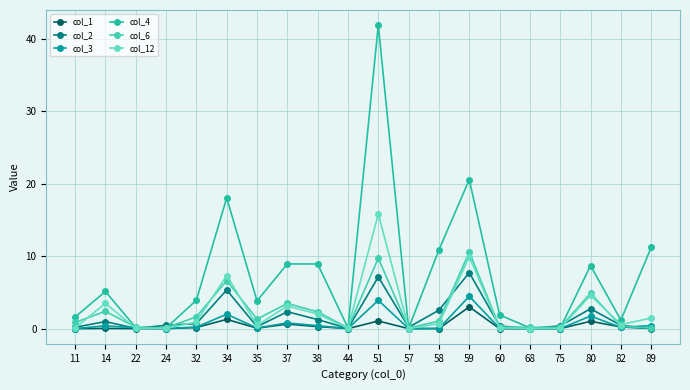

Reading right to left, extract all data points from this chart.

col_1: 0.0	0.2	1.0	0.0	0.0	0.0	3.0	0.0	0.0	1.1	0.0	0.3	0.6	0.1	1.3	0.2	0.0	0.0	0.0	0.0
col_2: 0.0	0.4	2.7	0.4	0.0	0.4	7.7	2.5	0.2	7.1	0.0	1.3	2.3	0.3	5.3	0.7	0.5	0.0	1.0	0.2
col_3: 0.4	0.2	1.7	0.0	0.0	0.1	4.5	0.0	0.0	3.9	0.0	0.4	0.8	0.1	2.0	0.2	0.0	0.1	0.4	0.0
col_4: 11.2	1.2	8.7	0.1	0.1	1.9	20.6	10.9	0.0	41.9	0.1	8.9	8.9	3.8	18.0	3.9	0.1	0.1	5.1	1.6
col_6: 0.1	0.3	4.9	0.2	0.2	0.2	10.6	1.1	0.1	9.7	0.1	2.3	3.5	1.3	6.6	1.6	0.1	0.2	2.4	0.8
col_12: 1.5	0.6	4.6	0.0	0.0	0.1	9.9	0.7	0.0	15.8	0.0	2.0	3.1	0.4	7.3	0.9	0.0	0.0	3.5	0.1